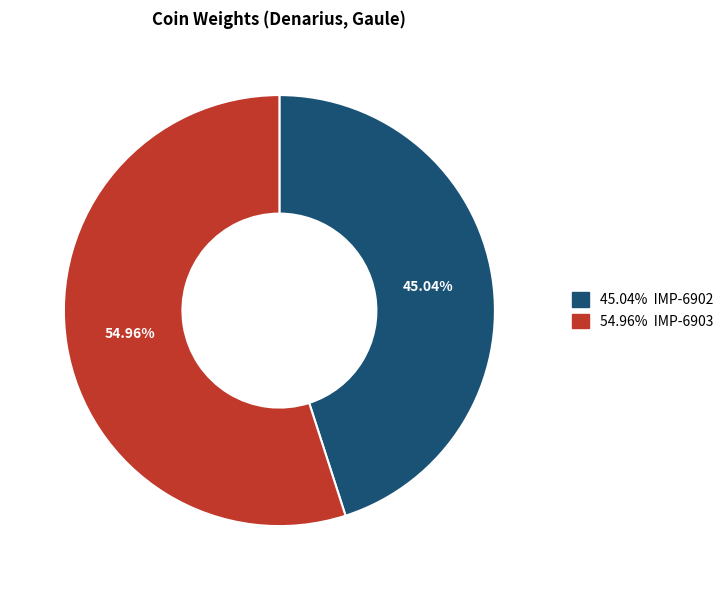

Does any single category account for the majority?

Yes